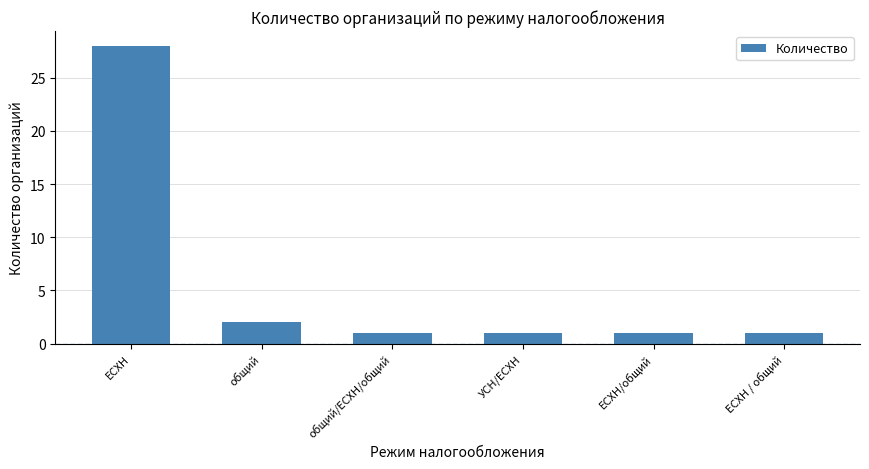

What is the label of the 4th bar from the left?

УСН/ЕСХН